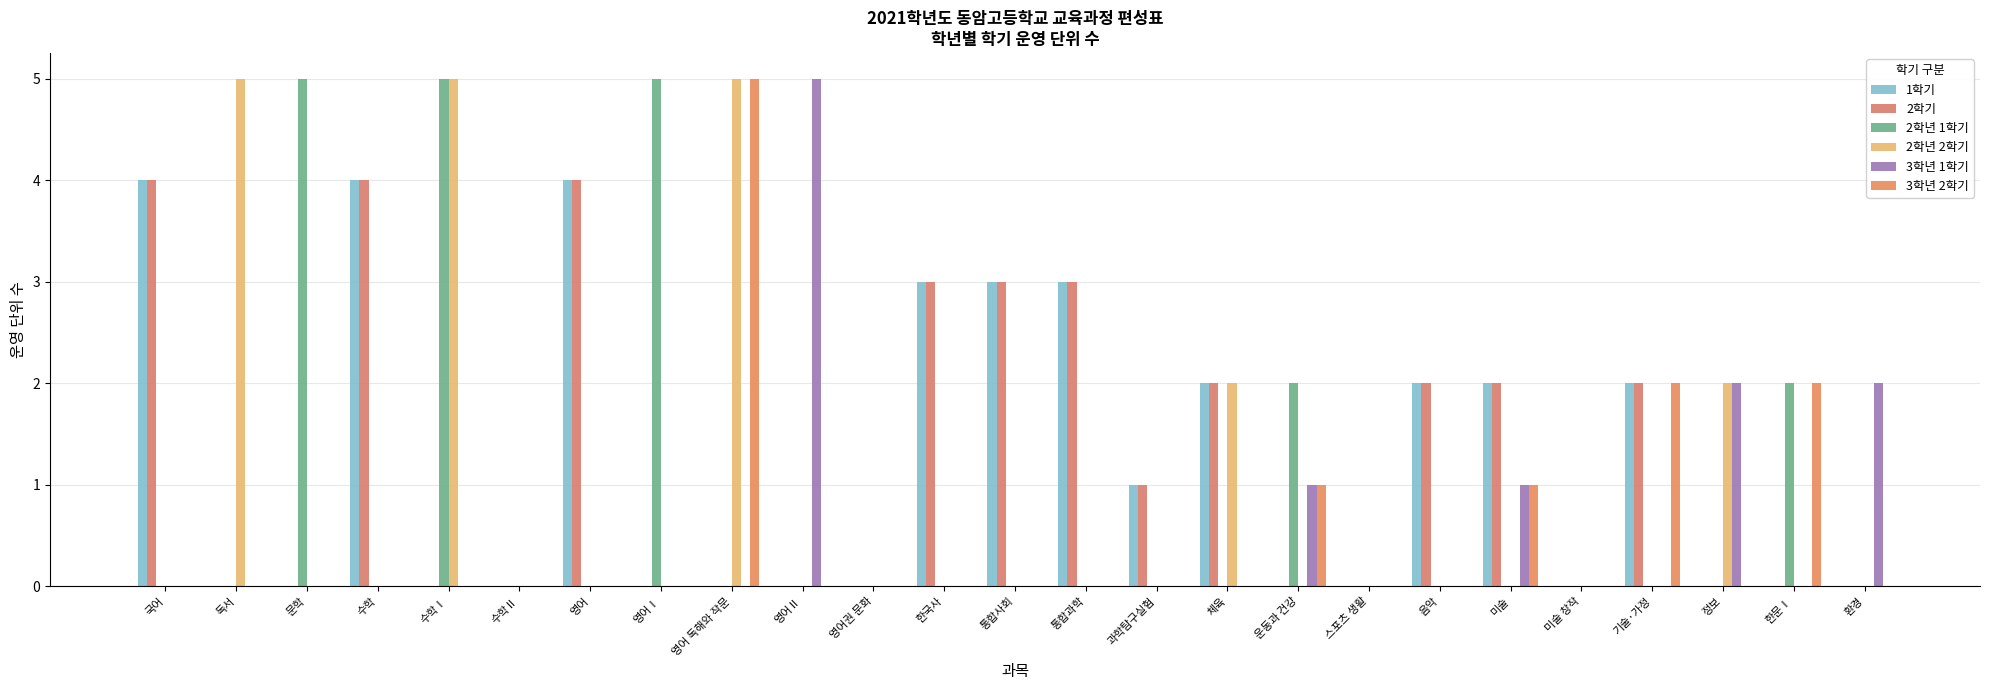

What is the label of the 11th bar from the left?

영어권 문화